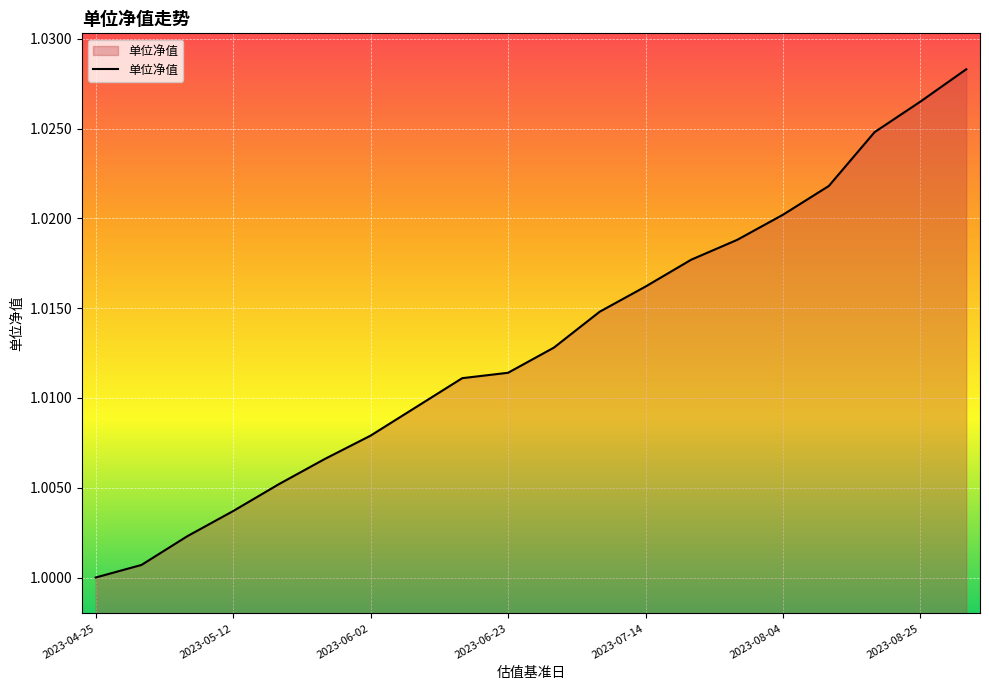

What is the label of the 15th point from the left?

2023-07-28